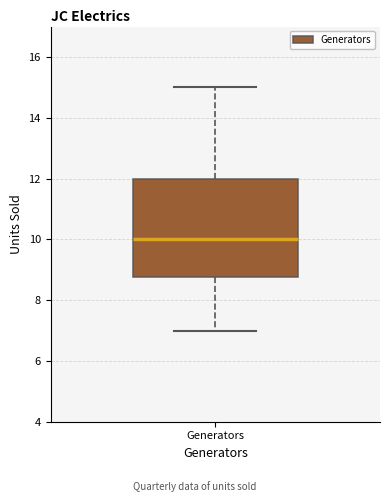

Where does the upper whisker of the box for Generators end on the y-axis? The values are not printed on the chart, so give them approximately, as read against the axis.

15.0